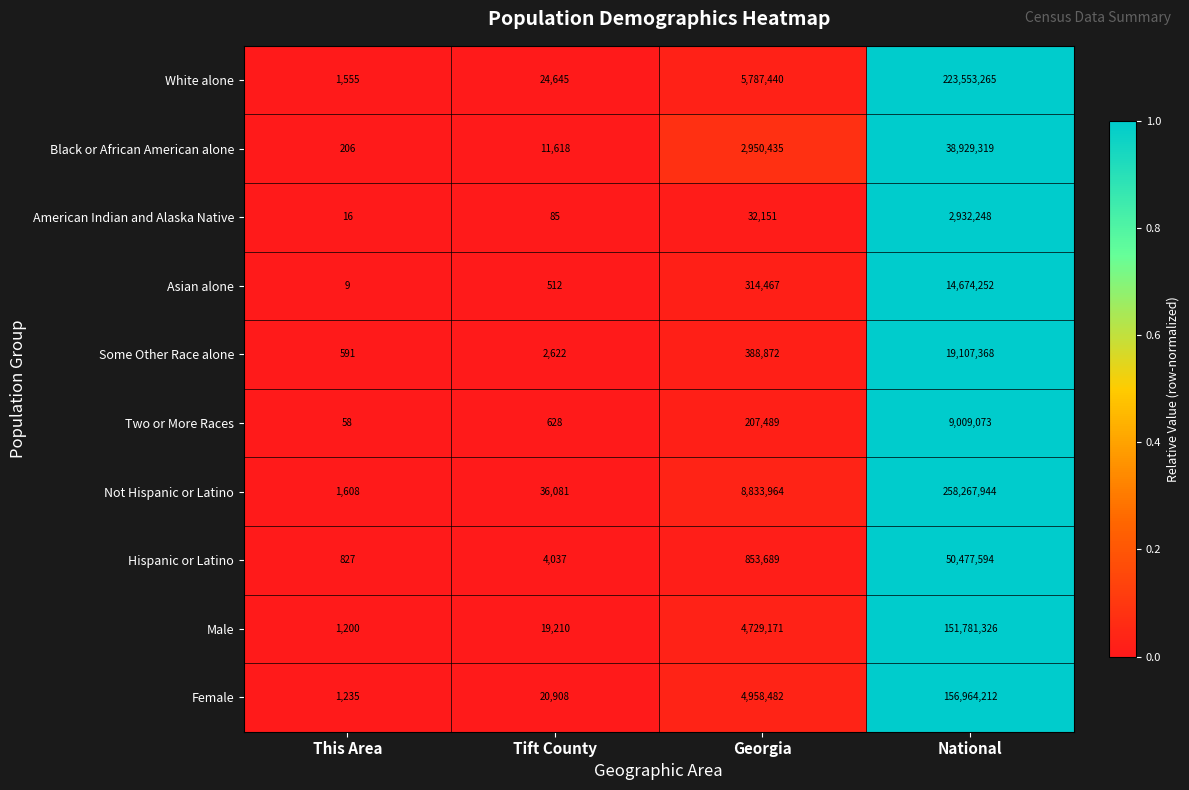

Read the Two or More Races value at National.

9009073